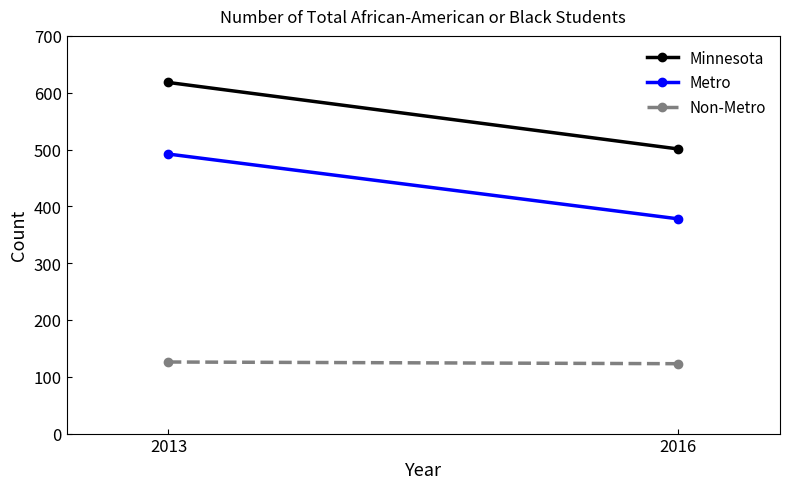

Between 2013 and 2016, which series saw the biggest shift?

Minnesota